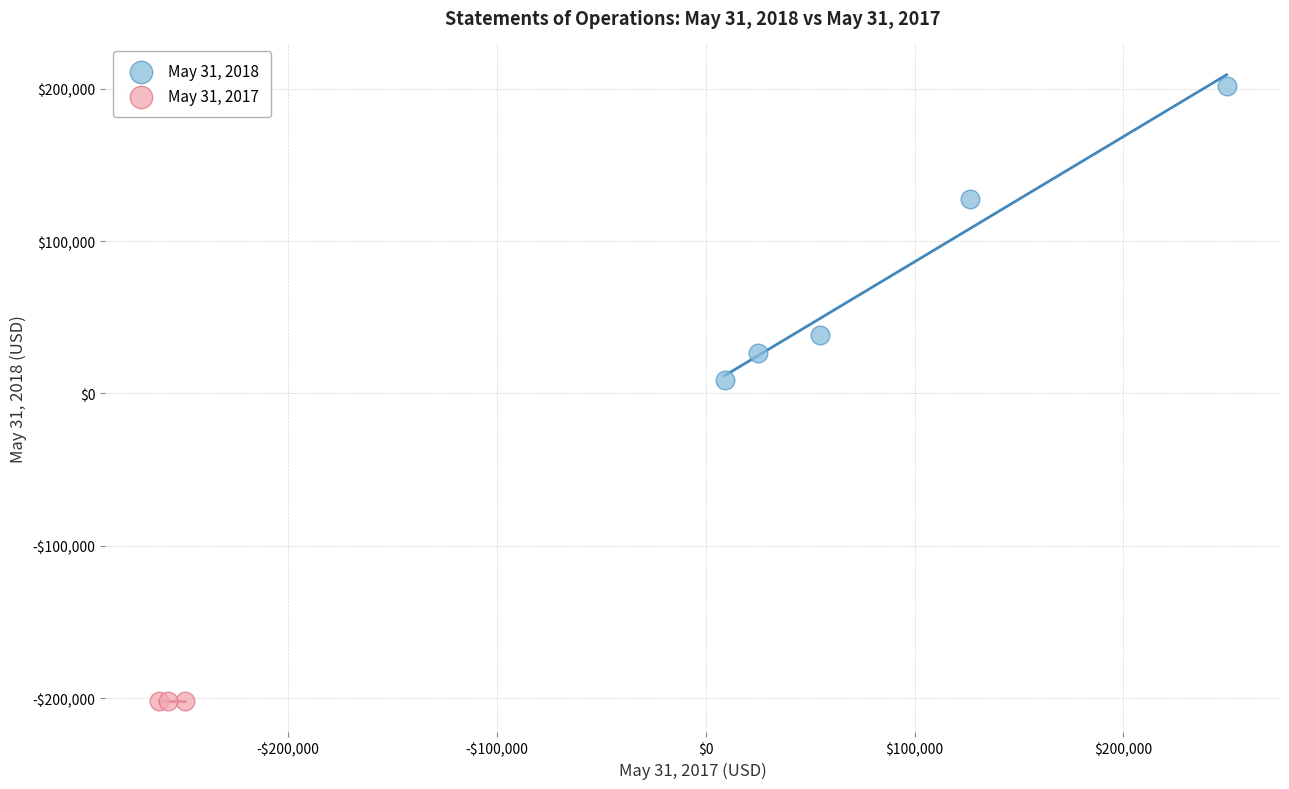

What are all the series names shown in the legend?

May 31, 2018, May 31, 2017